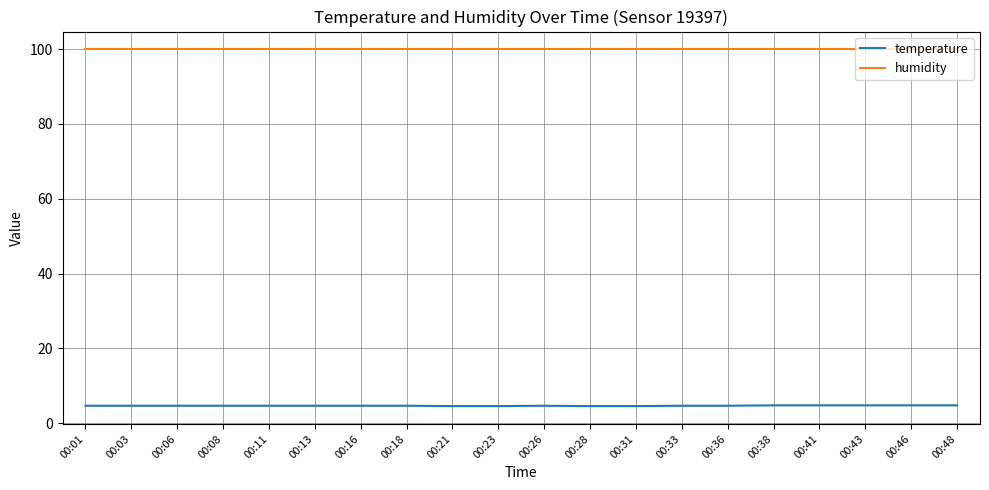

Read the humidity value at 00:21.

99.9